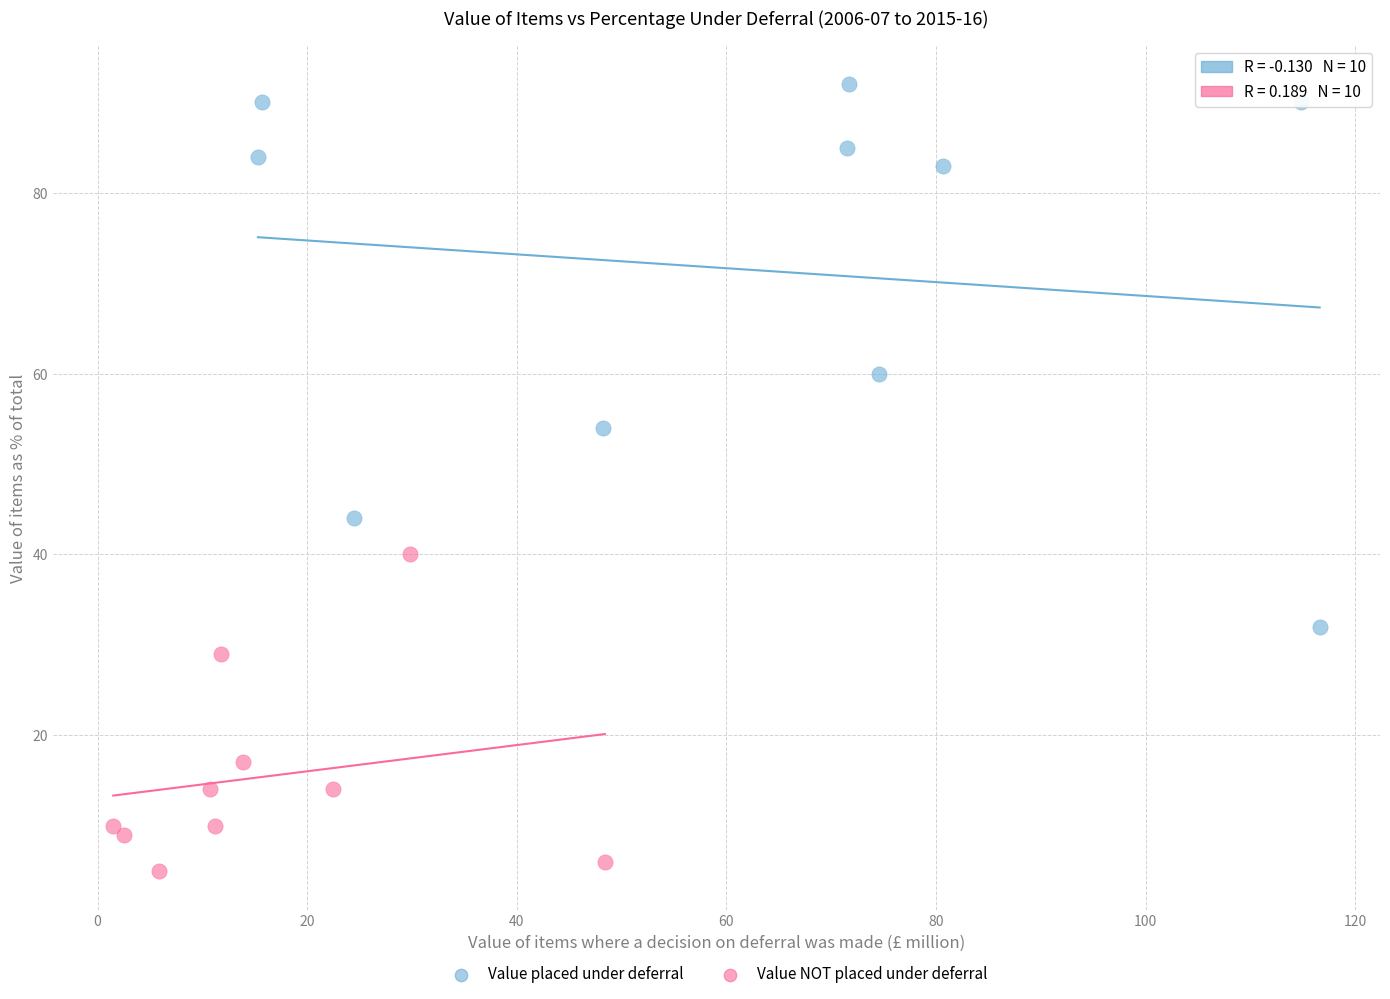

Which series has the widest spread of Y values?

Value placed under deferral